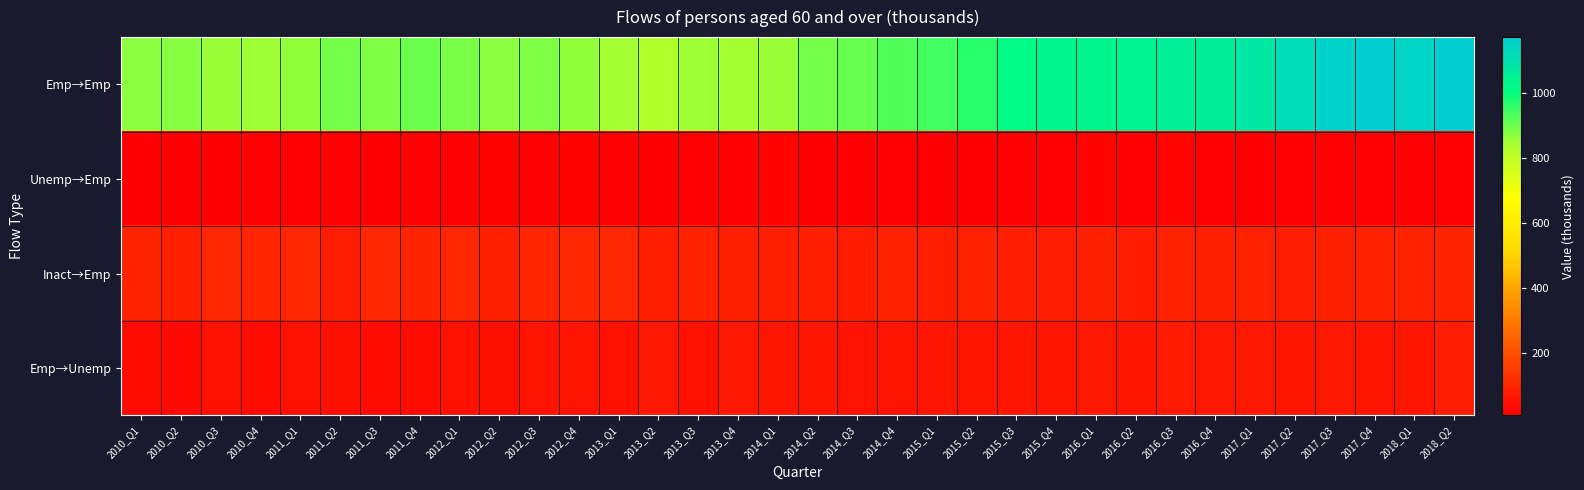

At 2018_Q1, list the series in order from smallest to largest.

Unemp→Emp, Emp→Unemp, Inact→Emp, Emp→Emp